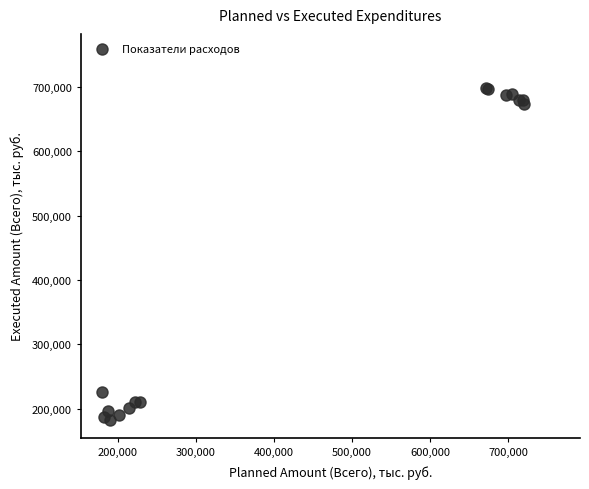

What Y value in the scatter plot is closest to 440258?

226055.9